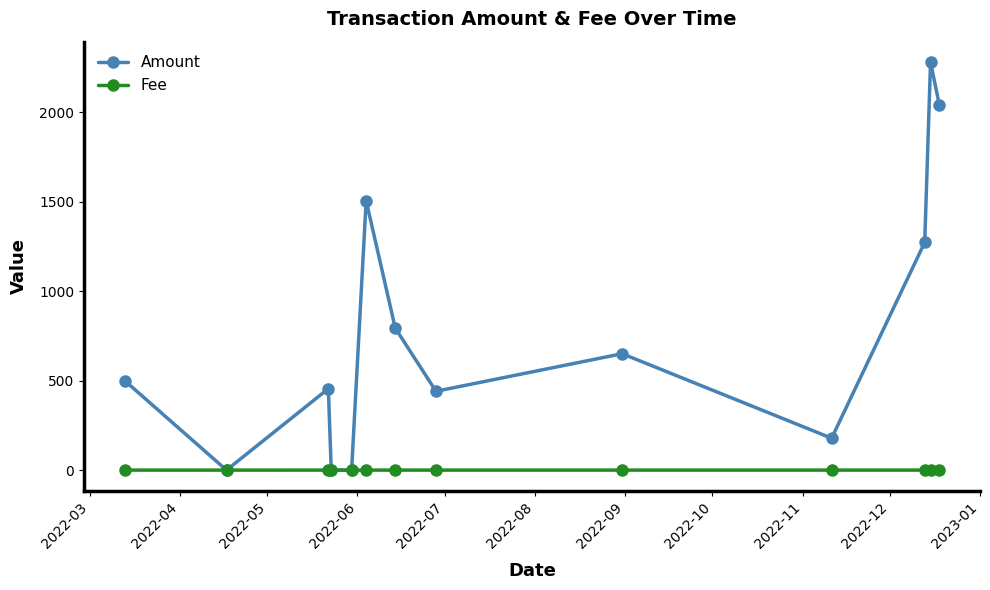

List the series in order of their overall mean, lowest first.

Fee, Amount